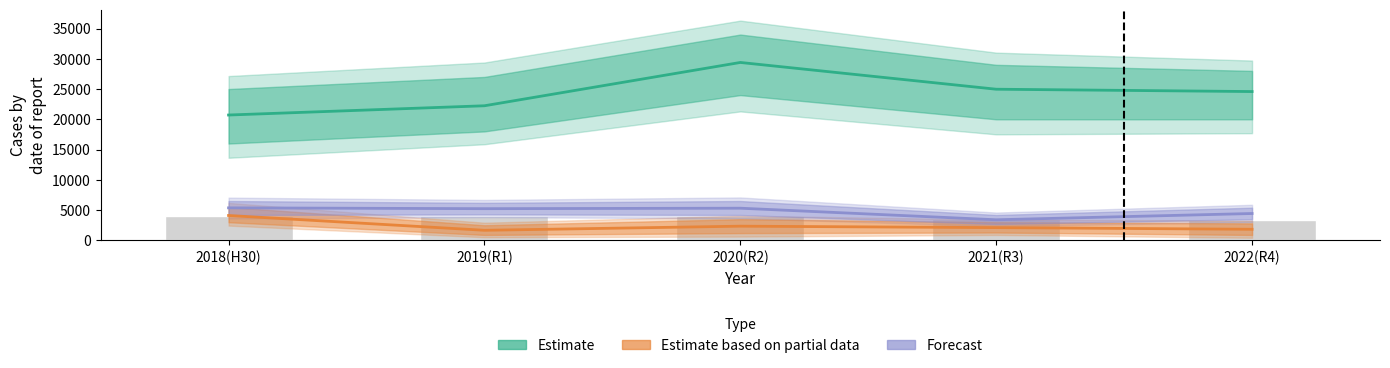

What position from the right is 2018(H30)?

5